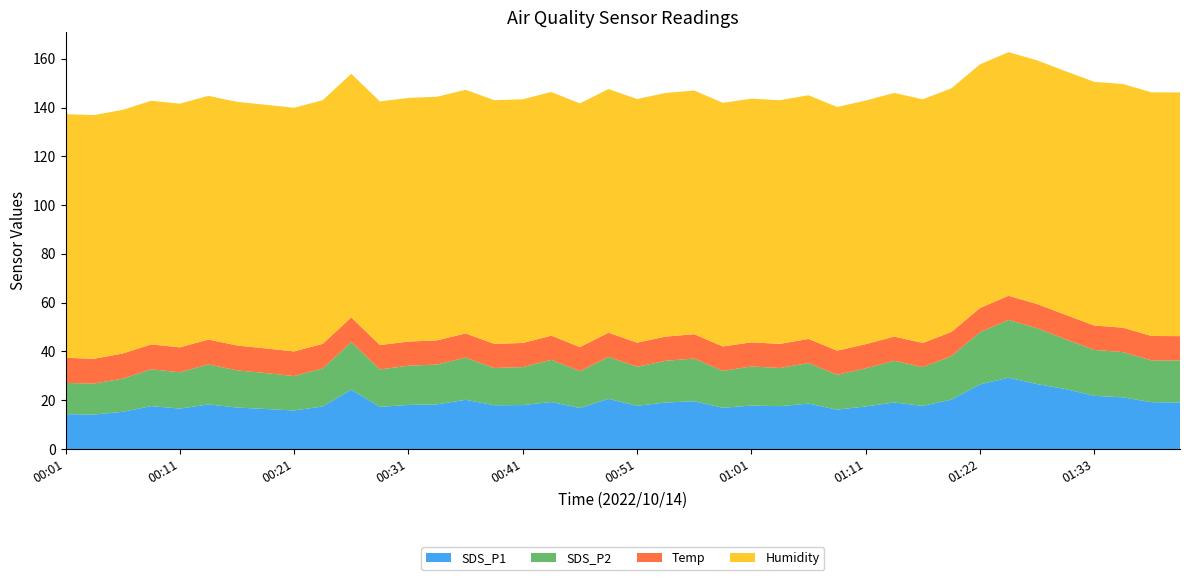

Reading left to right, transcribe all the data shown in this chart.

SDS_P1: 00:01=14.3	00:04=14.2	00:06=15.3	00:09=17.6	00:11=16.6	00:14=18.3	00:16=17.0	00:19=16.4	00:21=15.8	00:23=17.5	00:26=24.4	00:28=17.3	00:31=18.1	00:33=18.3	00:36=20.2	00:38=18.0	00:41=18.0	00:43=19.3	00:46=16.8	00:48=20.6	00:51=17.7	00:53=19.1	00:56=19.6	00:58=16.9	01:01=17.8	01:03=17.6	01:06=18.6	01:08=16.2	01:11=17.5	01:14=19.1	01:16=17.7	01:19=20.3	01:22=26.5	01:25=29.3	01:27=26.6	01:30=24.6	01:33=21.8	01:35=21.2	01:38=19.2	01:40=19.1
SDS_P2: 00:01=12.8	00:04=12.7	00:06=13.6	00:09=15.1	00:11=14.9	00:14=16.4	00:16=15.2	00:19=14.7	00:21=14.1	00:23=15.6	00:26=19.5	00:28=15.3	00:31=16.1	00:33=16.3	00:36=17.3	00:38=15.3	00:41=15.6	00:43=17.3	00:46=15.1	00:48=17.2	00:51=16.0	00:53=17.1	00:56=17.5	00:58=15.1	01:01=16.0	01:03=15.6	01:06=16.6	01:08=14.3	01:11=15.6	01:14=17.1	01:16=15.9	01:19=17.8	01:22=21.4	01:25=23.7	01:27=22.9	01:30=20.4	01:33=18.8	01:35=18.6	01:38=17.1	01:40=17.2
Temp: 00:01=10.3	00:04=10.2	00:06=10.3	00:09=10.2	00:11=10.2	00:14=10.2	00:16=10.2	00:19=10.1	00:21=10.1	00:23=10.1	00:26=10.1	00:28=10.0	00:31=9.9	00:33=9.9	00:36=9.9	00:38=9.9	00:41=9.9	00:43=9.9	00:46=9.9	00:48=9.9	00:51=9.9	00:53=9.9	00:56=10.0	00:58=10.0	01:01=9.9	01:03=9.9	01:06=9.9	01:08=9.9	01:11=9.9	01:14=9.9	01:16=9.9	01:19=9.9	01:22=9.9	01:25=9.9	01:27=9.9	01:30=10.0	01:33=10.0	01:35=10.0	01:38=10.0	01:40=10.0
Humidity: 00:01=99.9	00:04=99.9	00:06=99.9	00:09=99.9	00:11=99.9	00:14=99.9	00:16=99.9	00:19=99.9	00:21=99.9	00:23=99.9	00:26=99.9	00:28=99.9	00:31=99.9	00:33=99.9	00:36=99.9	00:38=99.9	00:41=99.9	00:43=99.9	00:46=99.9	00:48=99.9	00:51=99.9	00:53=99.9	00:56=99.9	00:58=99.9	01:01=99.9	01:03=99.9	01:06=99.9	01:08=99.9	01:11=99.9	01:14=99.9	01:16=99.9	01:19=99.9	01:22=99.9	01:25=99.9	01:27=99.9	01:30=99.9	01:33=99.9	01:35=99.9	01:38=99.9	01:40=99.9